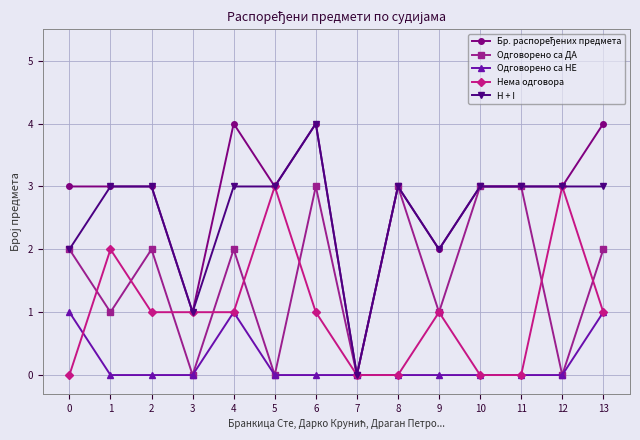

What is the sum of the Одговорено са НЕ values at 4 and 11?

1